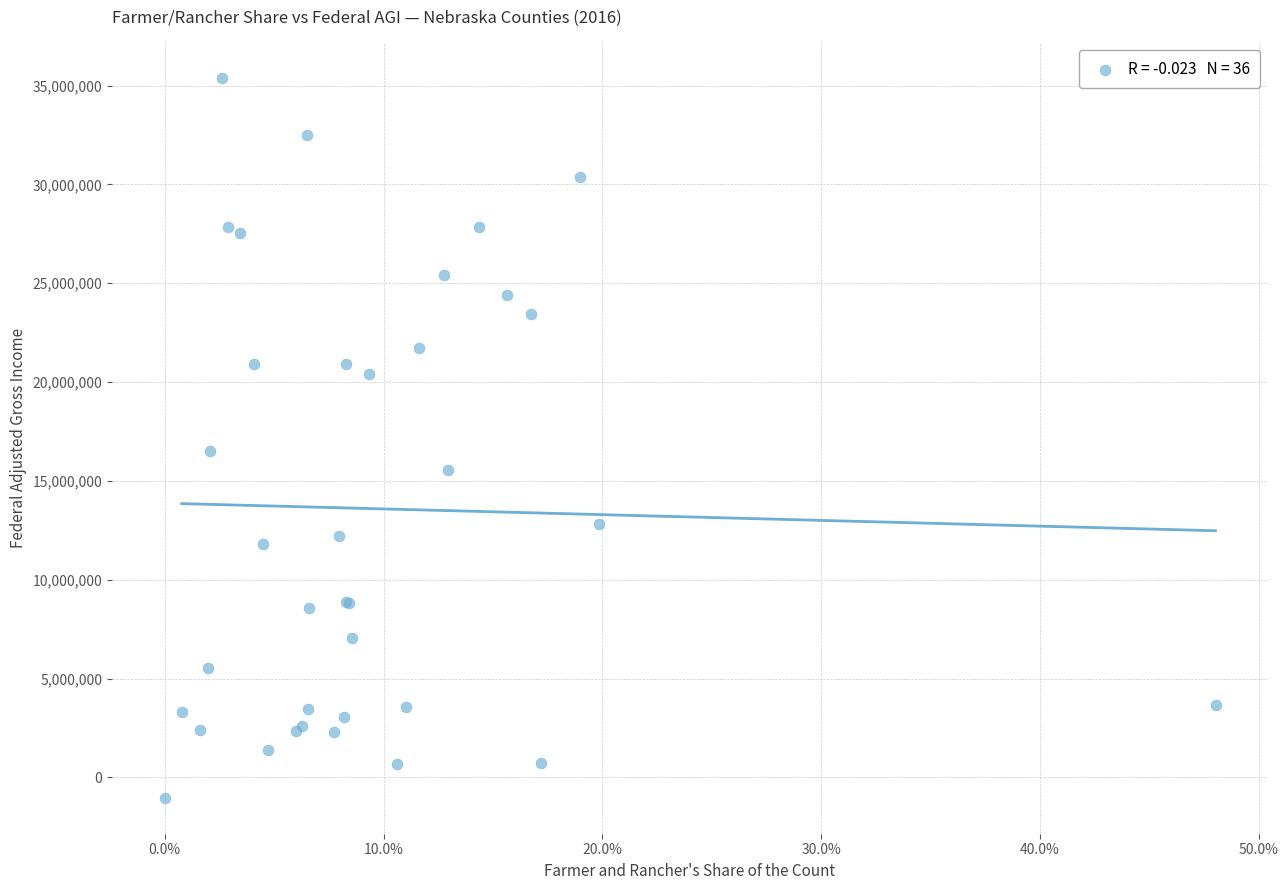

What Y value in the scatter plot is closest to 17164664?

16524320